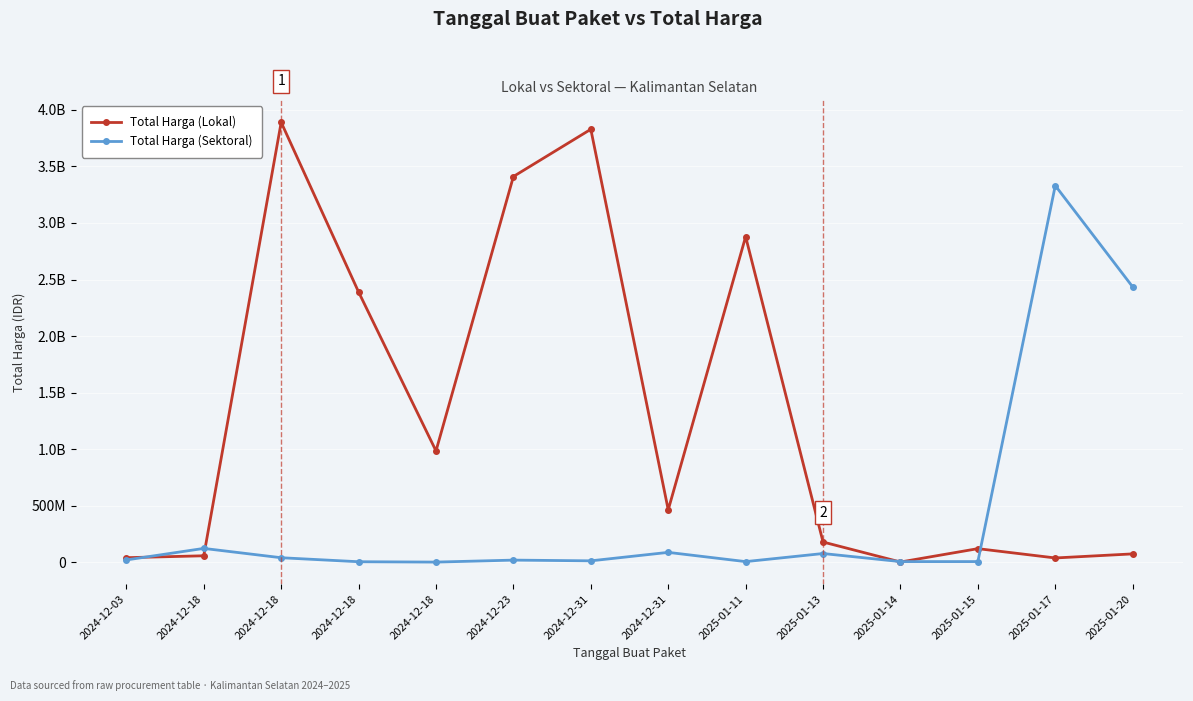

Is this an area chart (filled region under the line)?

No